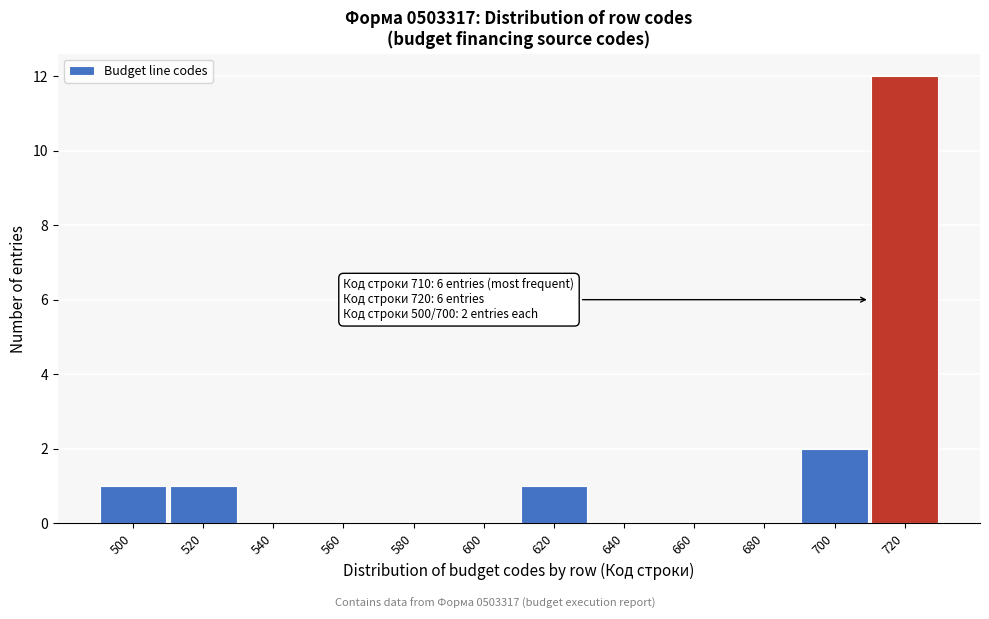

Which range on the x-axis has the tallest bar?

710 to 730